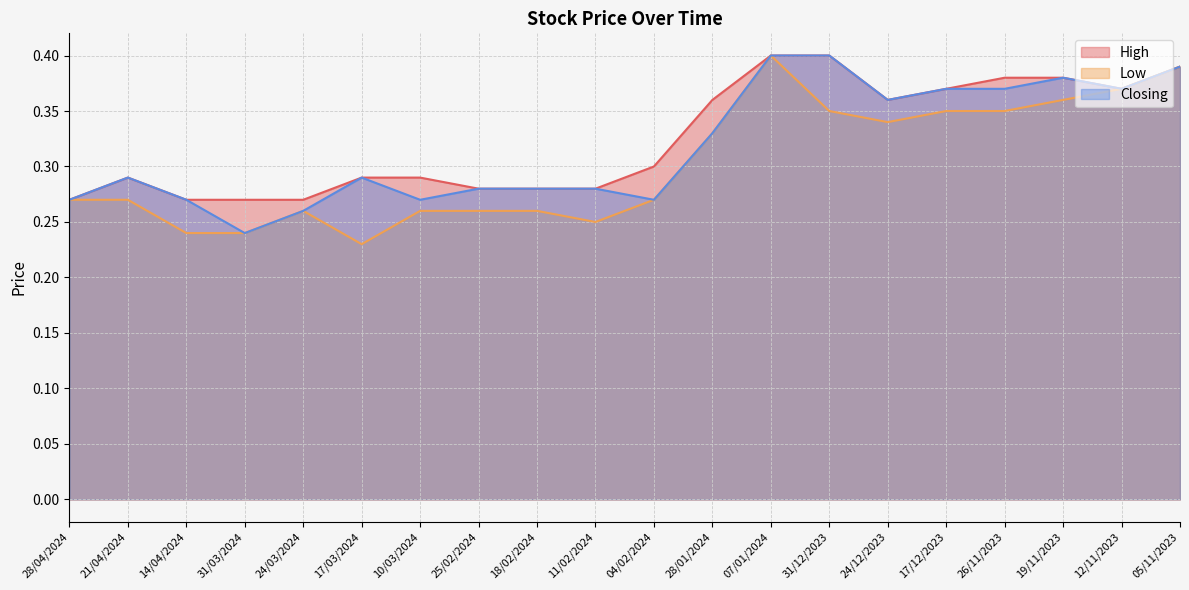

In High, how many points are lower than both neighbors (excluding endpoints)?

2